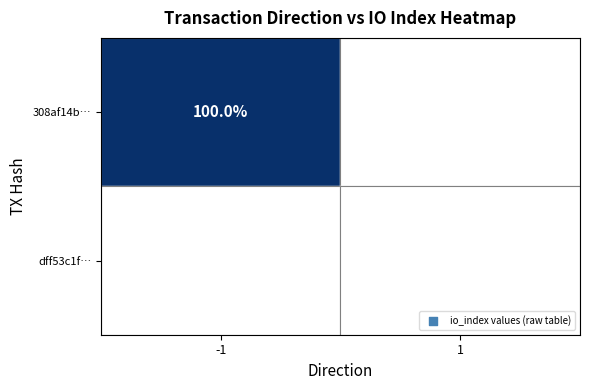

How many values in 308af14b63ac96029fafb0319b3116a787e2729 are above zero?

1